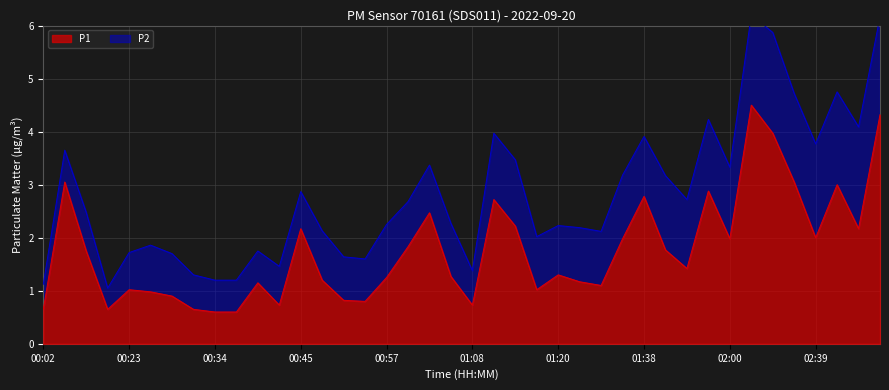

At which category does the data reach its first local peak?

00:08